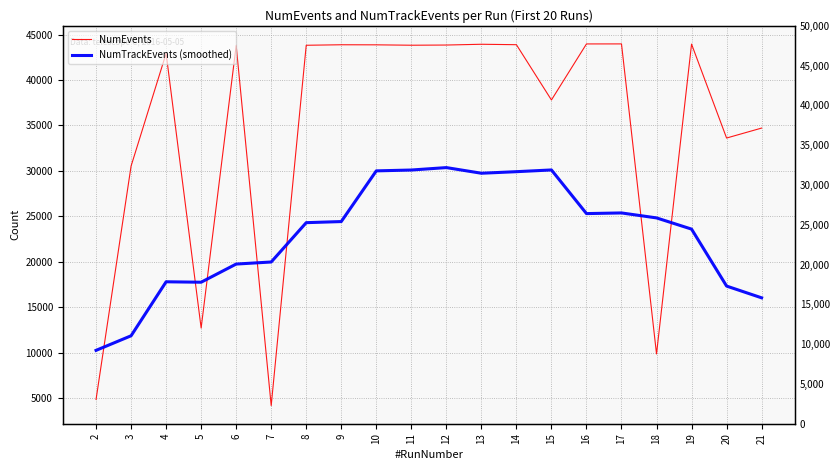

What are all the series names shown in the legend?

NumEvents, NumTrackEvents (smoothed)